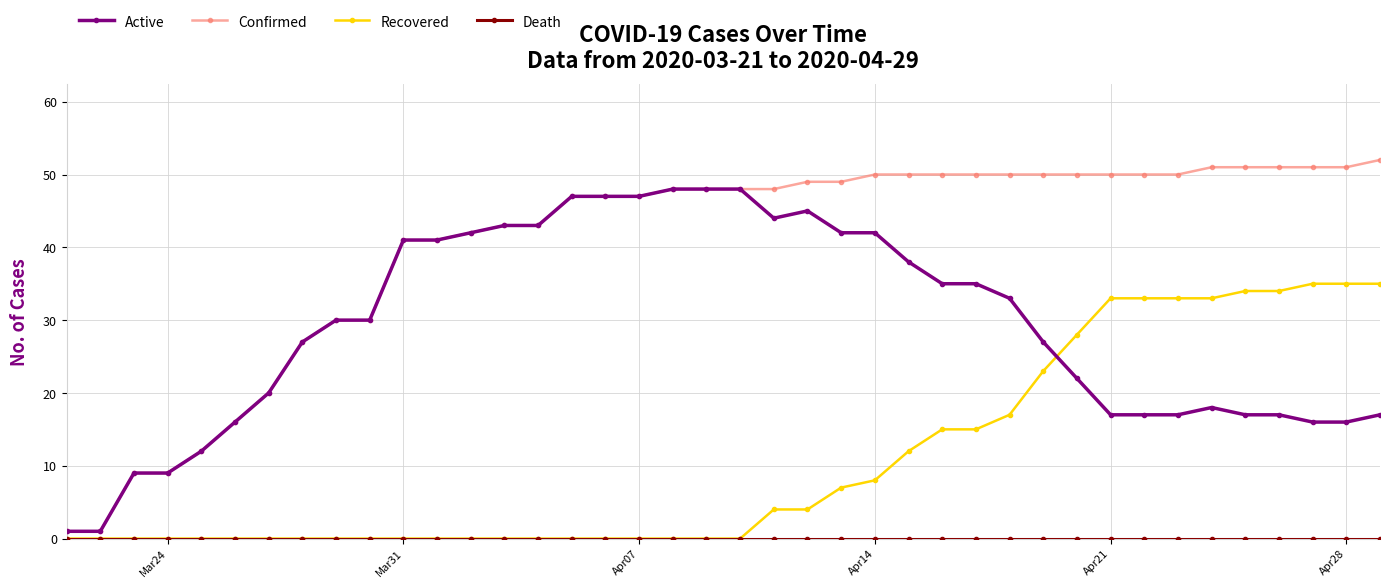

What is the average value of the Confirmed series?

40